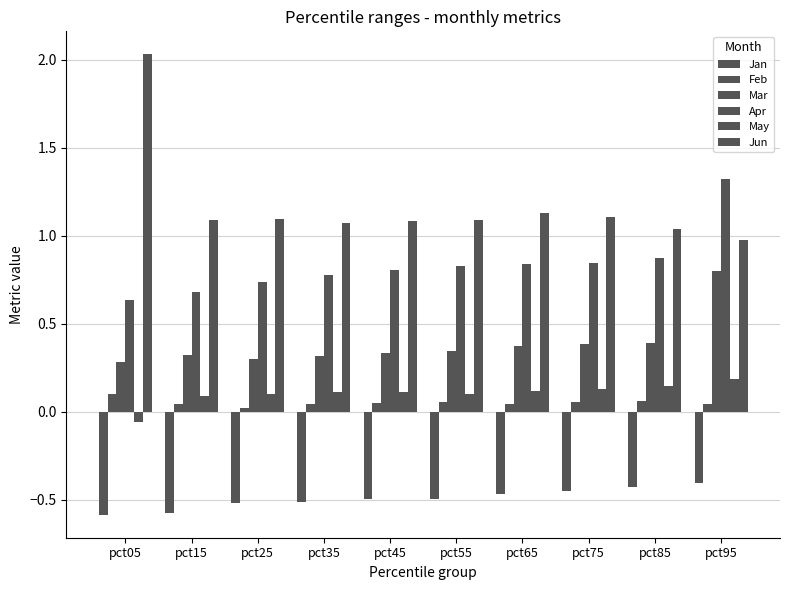

What is the difference between the second highest and second lowest values in the Jan series?

0.1